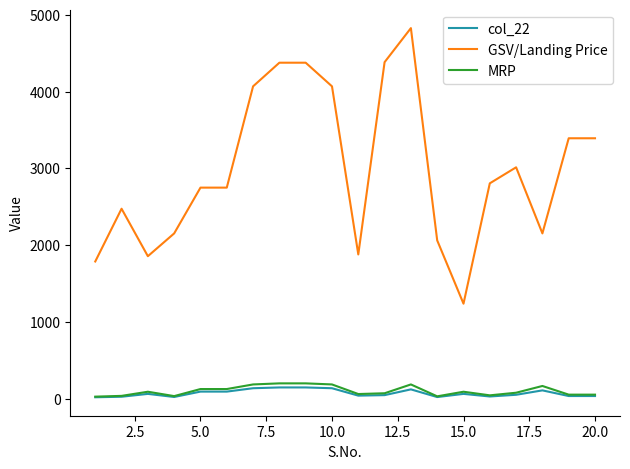

Which series has the largest total across all categories?

GSV/Landing Price